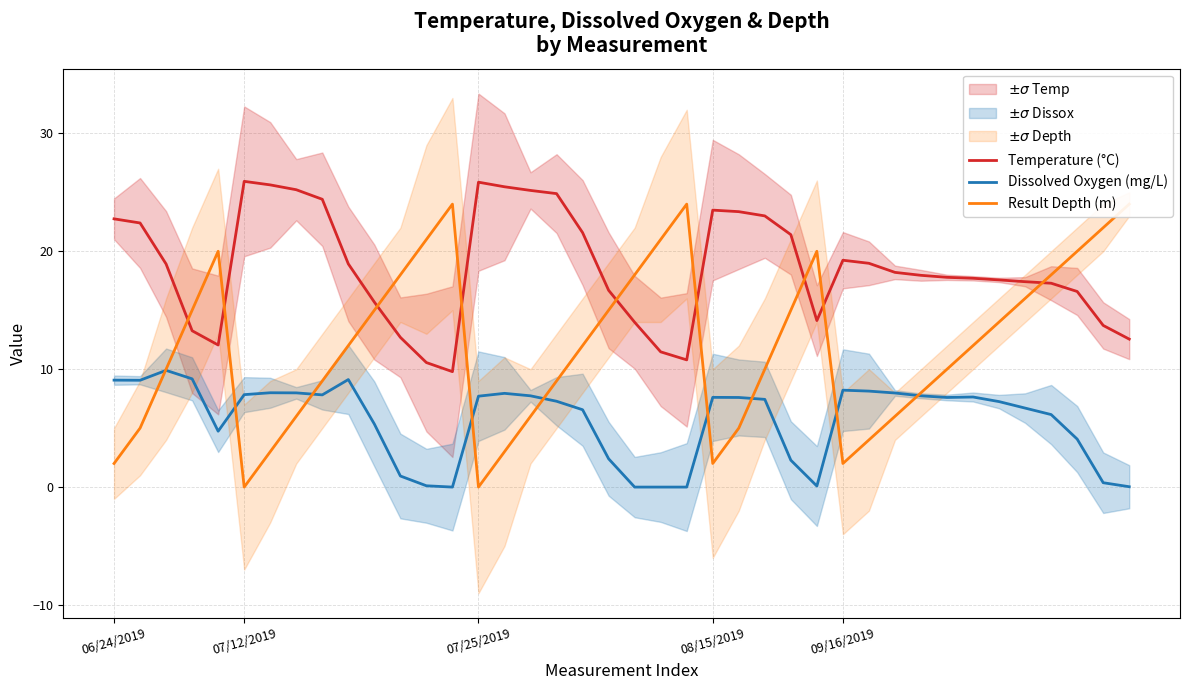

Which has a higher value, 13 or 34?

34